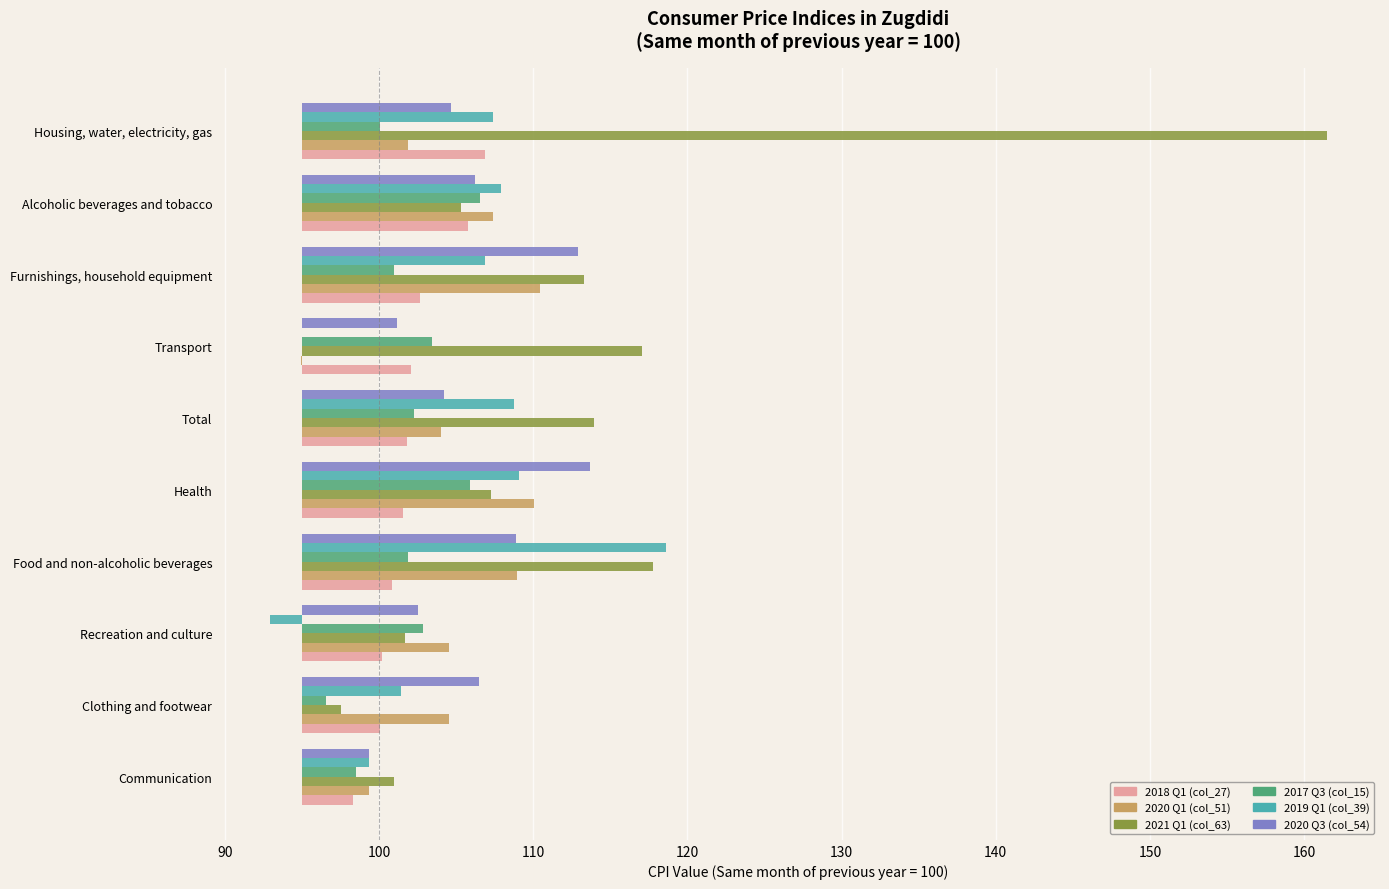

How many bars are there in each group?

6